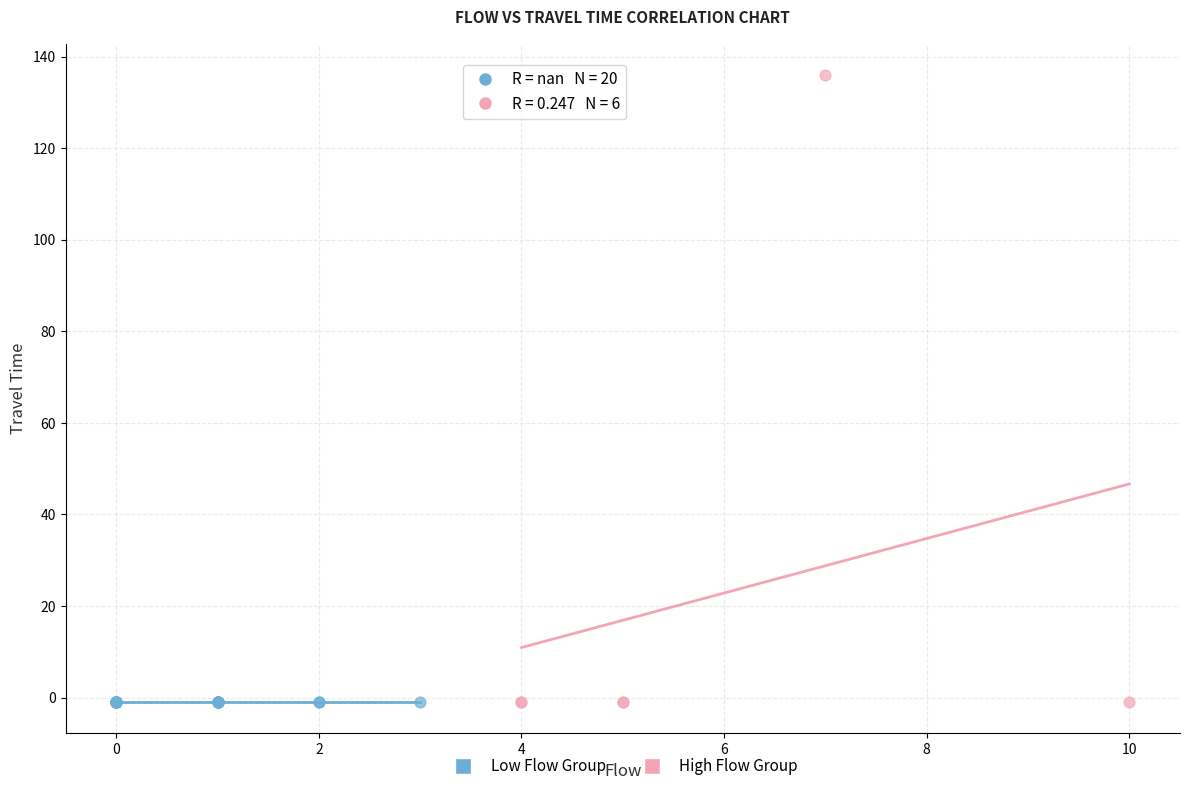

Which series reaches the maximum Y coordinate?

High Flow Group